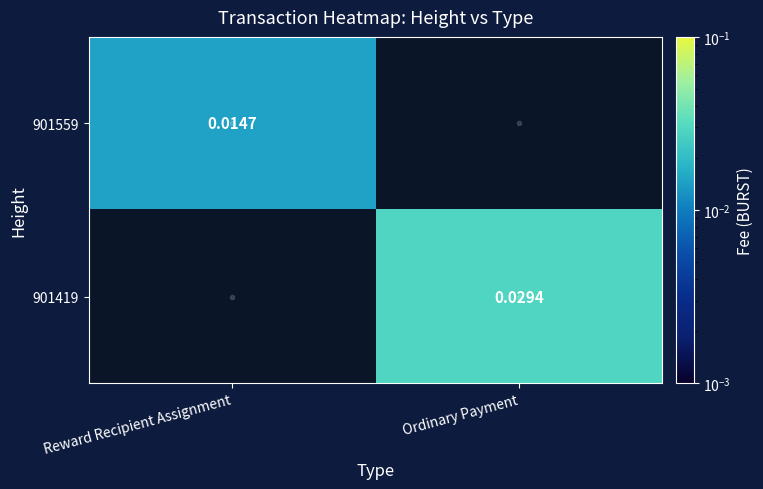

Which label corresponds to the smallest value in the chart?

Reward Recipient Assignment